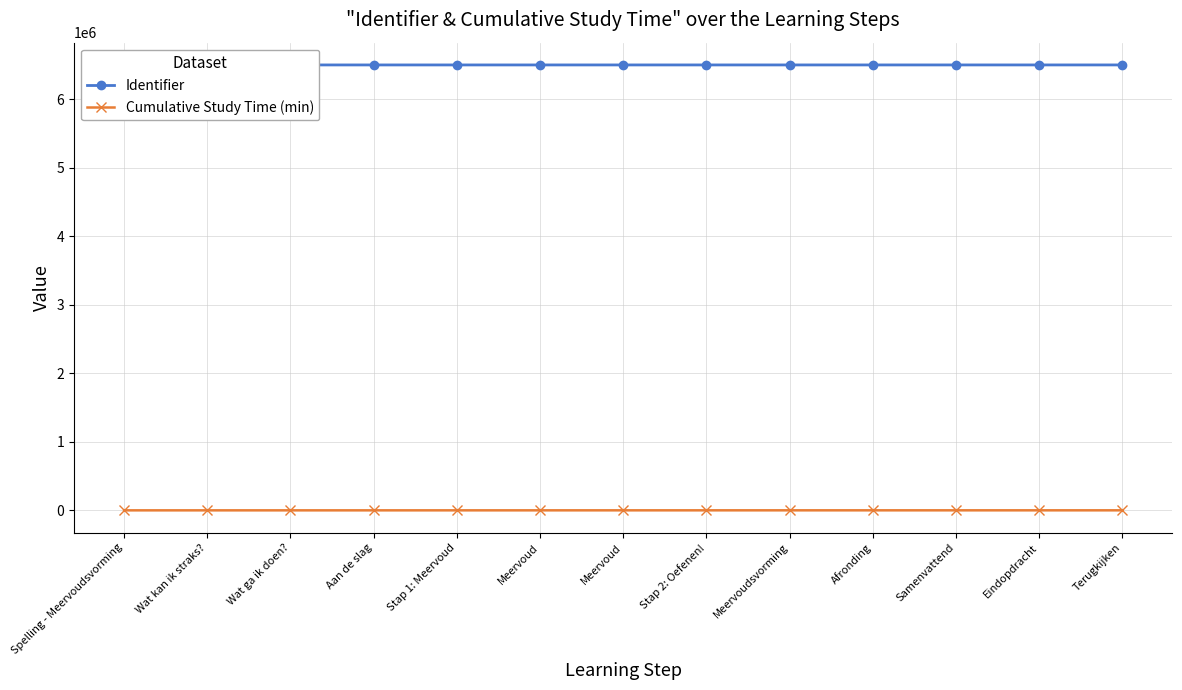

Reading left to right, transcribe all the data shown in this chart.

Identifier: 6497237	6497240	6497242	6497244	6497245	6497249	6497250	6497251	6497253	6497255	6497256	6497259	6497261
Cumulative Study Time (min): 10	10	10	10	95	120	140	225	255	255	255	255	255